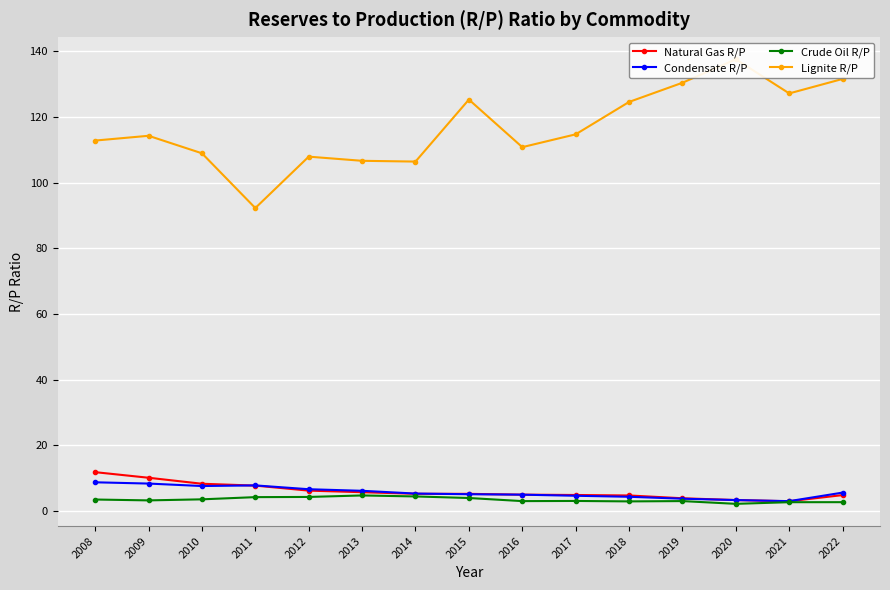

Is it true that Condensate R/P equals 3.3 at 2020?

True